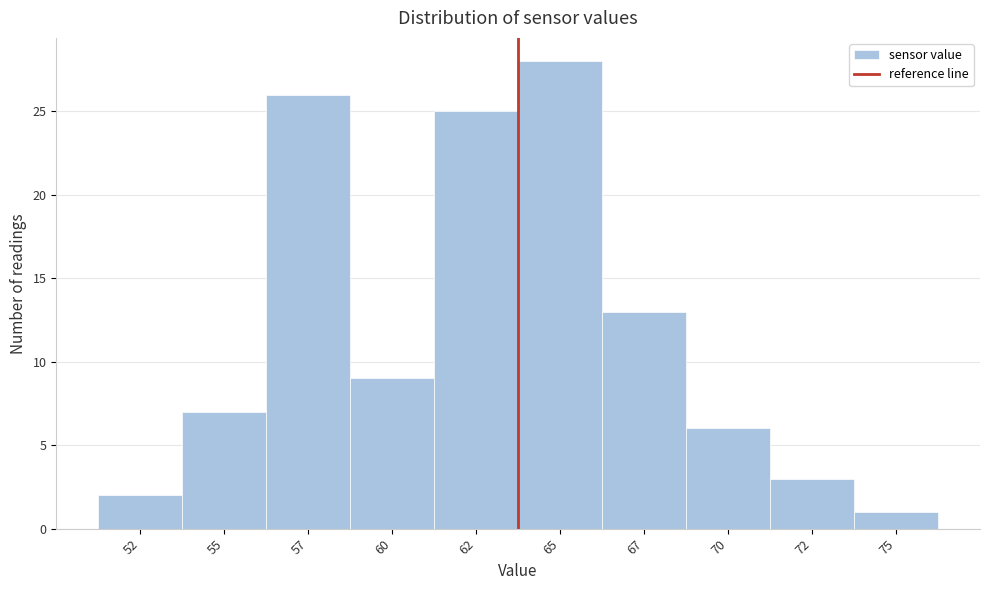

Reading right to left, extract all data points from this chart.

1	3	6	13	28	25	9	26	7	2